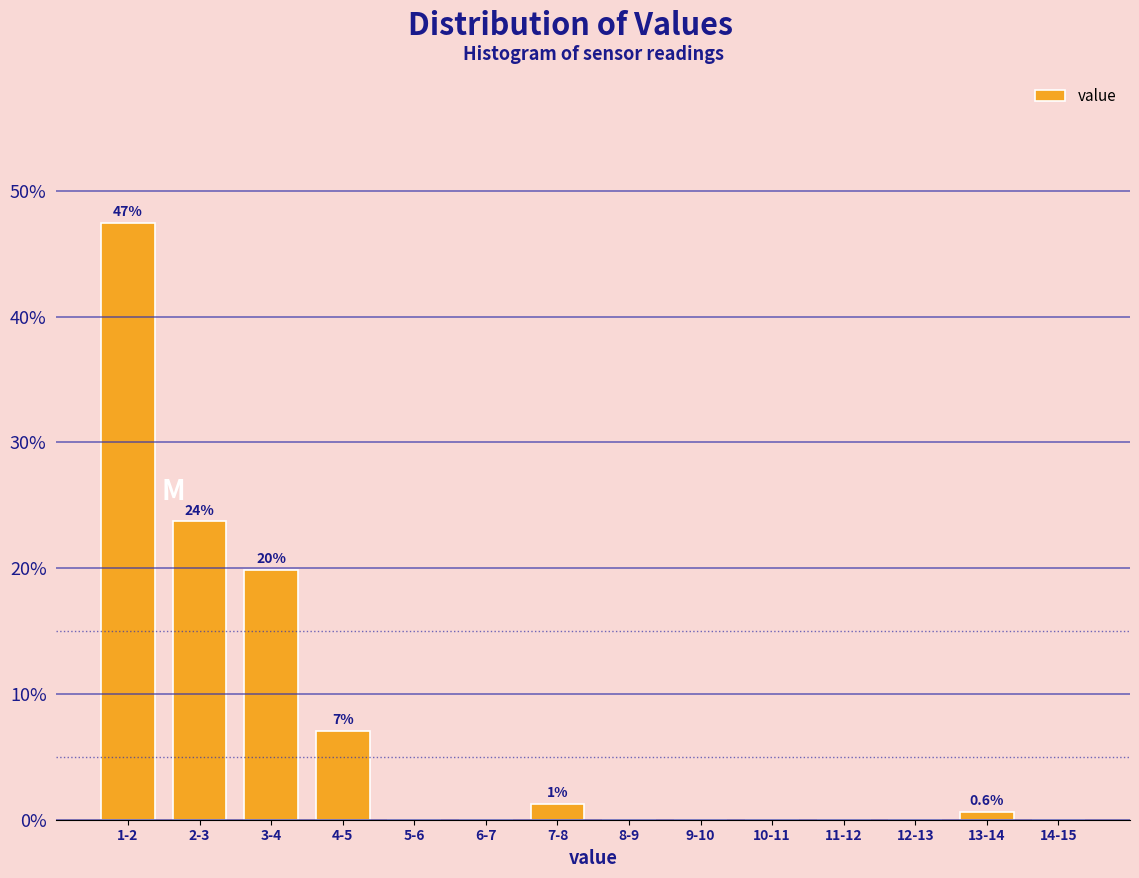

Reading left to right, extract all data points from this chart.

1-2=47.4	2-3=23.7	3-4=19.9	4-5=7.1	5-6=0.0	6-7=0.0	7-8=1.3	8-9=0.0	9-10=0.0	10-11=0.0	11-12=0.0	12-13=0.0	13-14=0.6	14-15=0.0